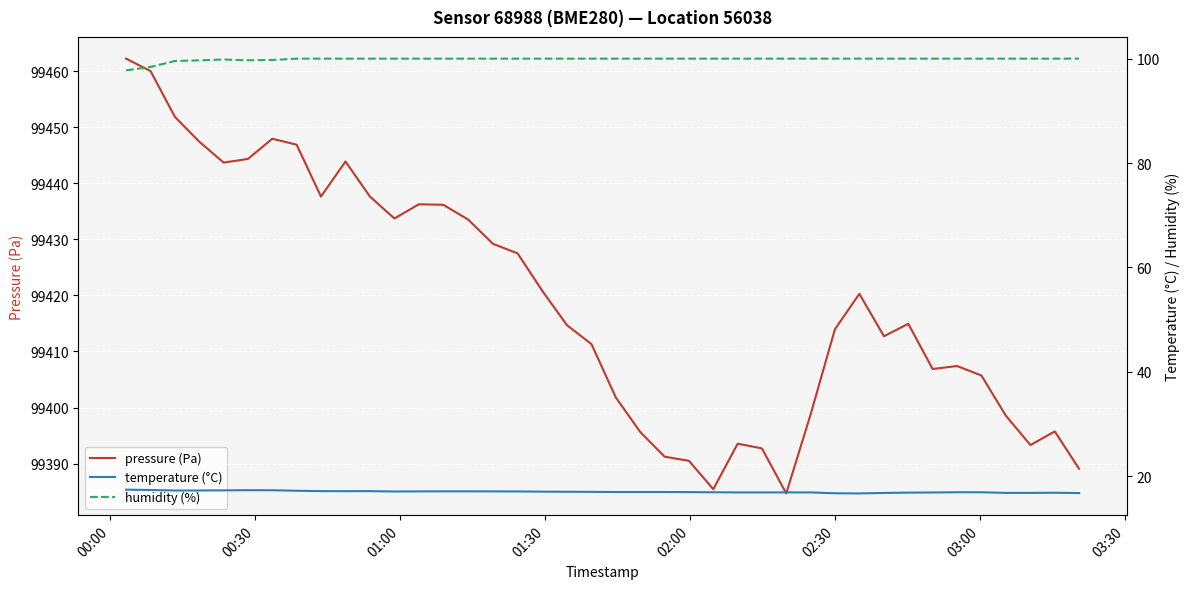

What is the value of the humidity (%) point at the 20th from the left?

100.0